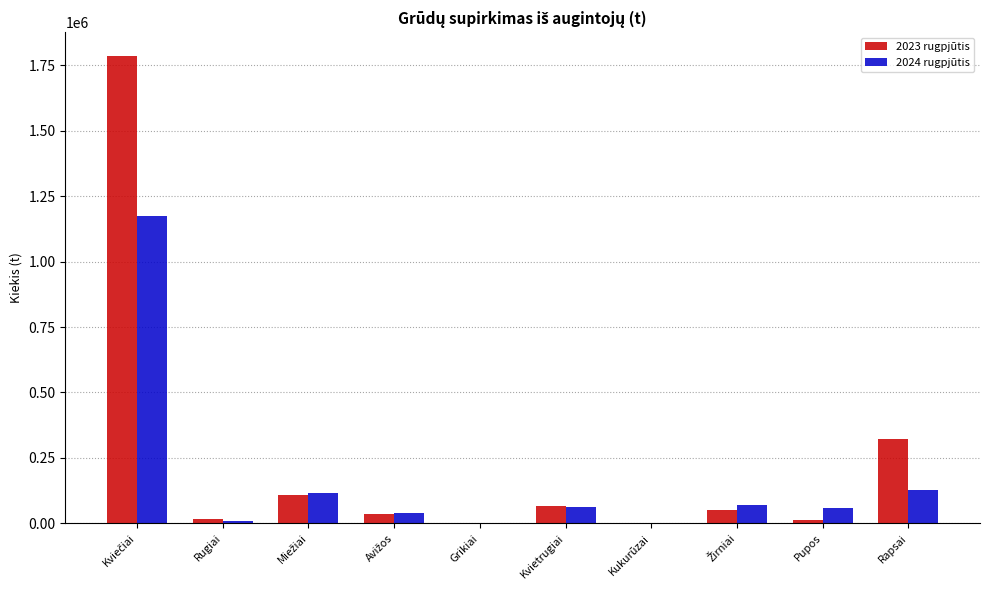

Which series has the widest spread of values?

2023 rugpjūtis